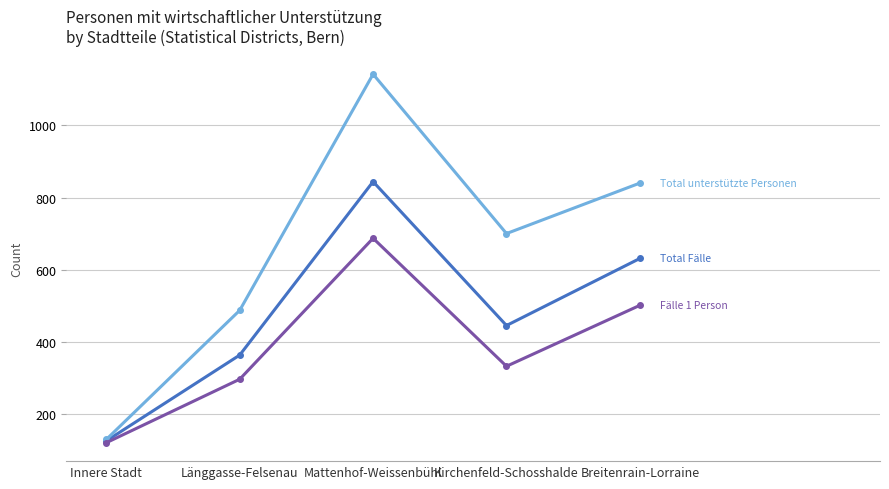

At which category is the sum across all series the highest?

Mattenhof-Weissenbühl